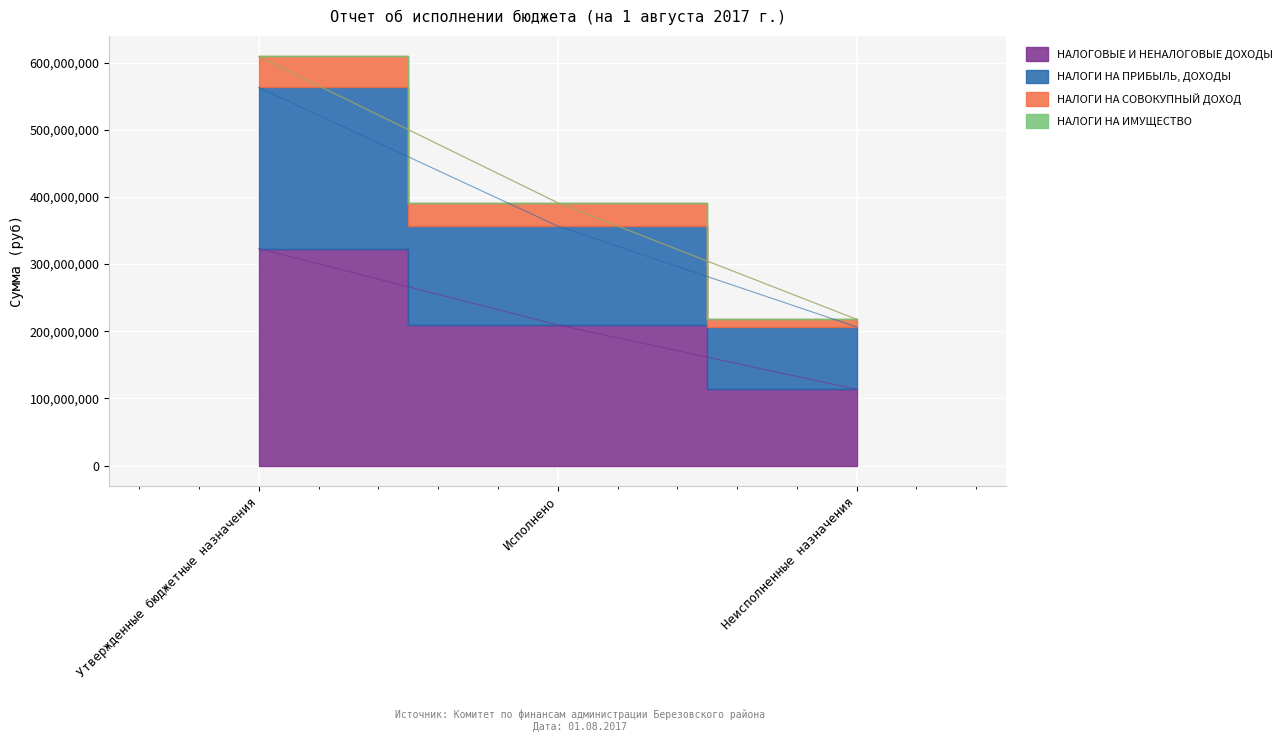

The НАЛОГОВЫЕ И НЕНАЛОГОВЫЕ ДОХОДЫ series shows 113628214.1 at Неисполненные назначения. True or false?

True